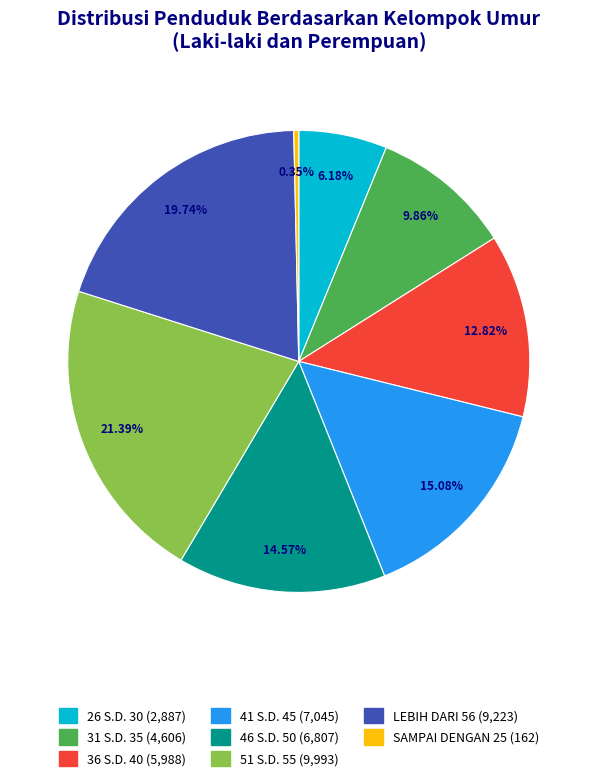

Which category has the biggest portion of the pie?

51 S.D. 55